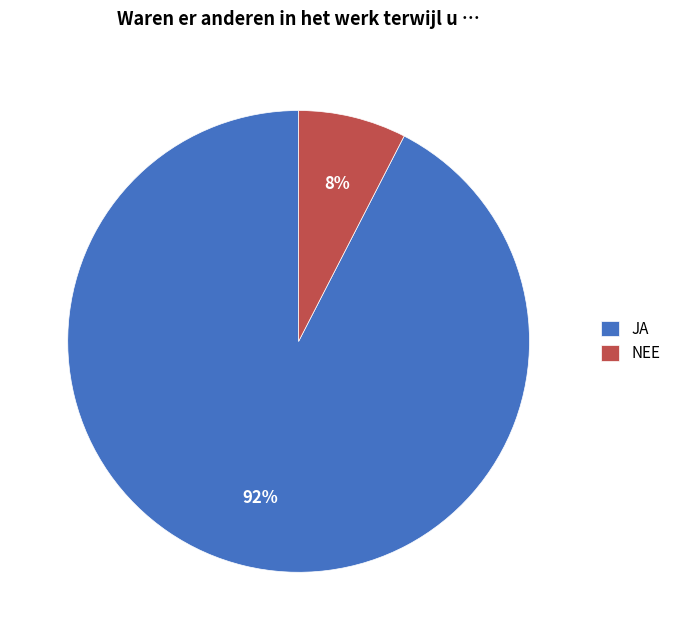

To the nearest percent, what portion does JA represent?

92%